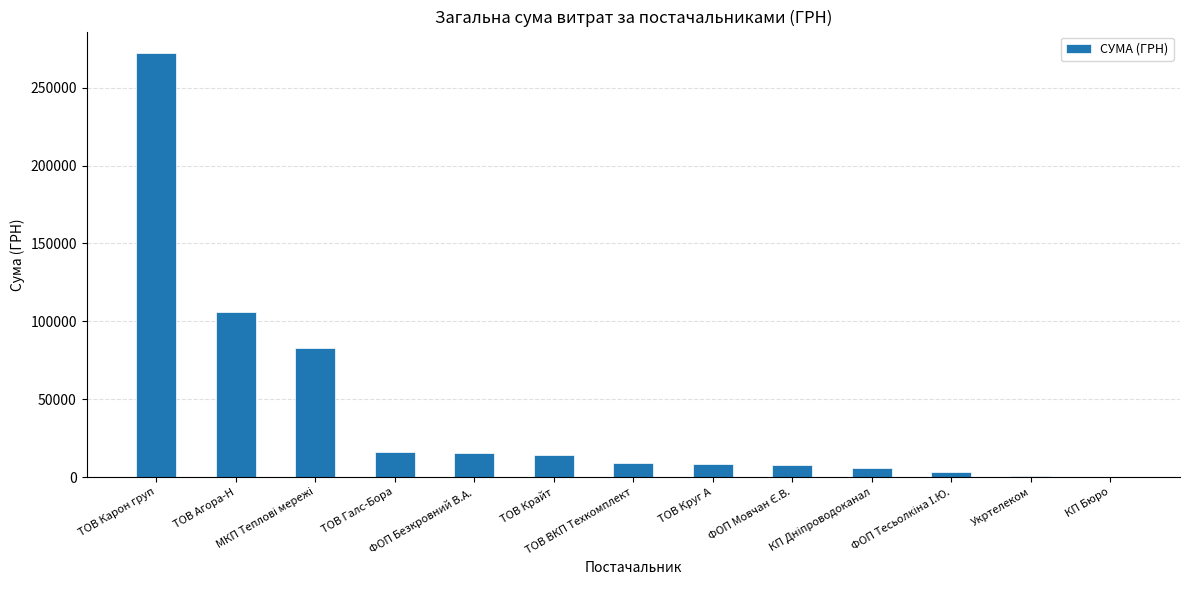

What is the sum of all values?

542431.8